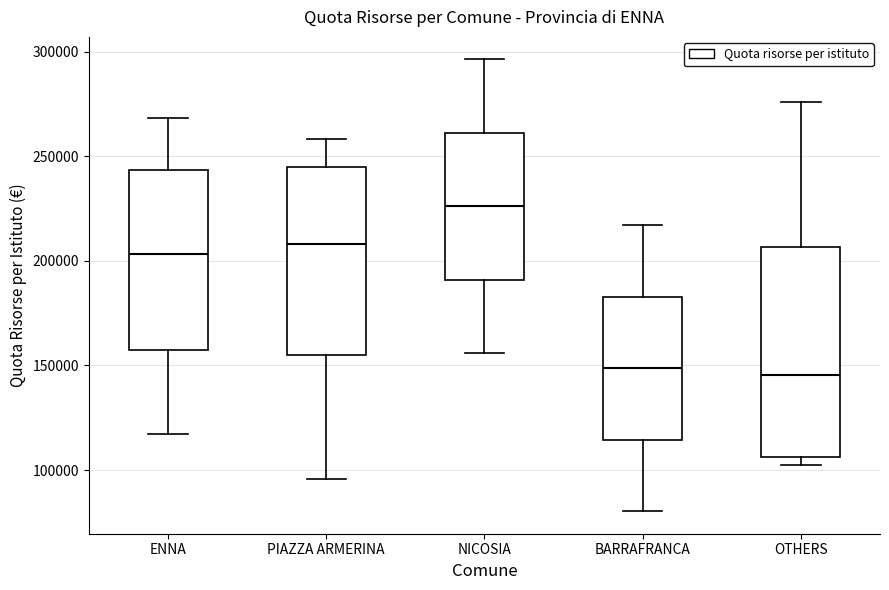

Which box is the tallest, from its lower edge to its upper edge?

OTHERS